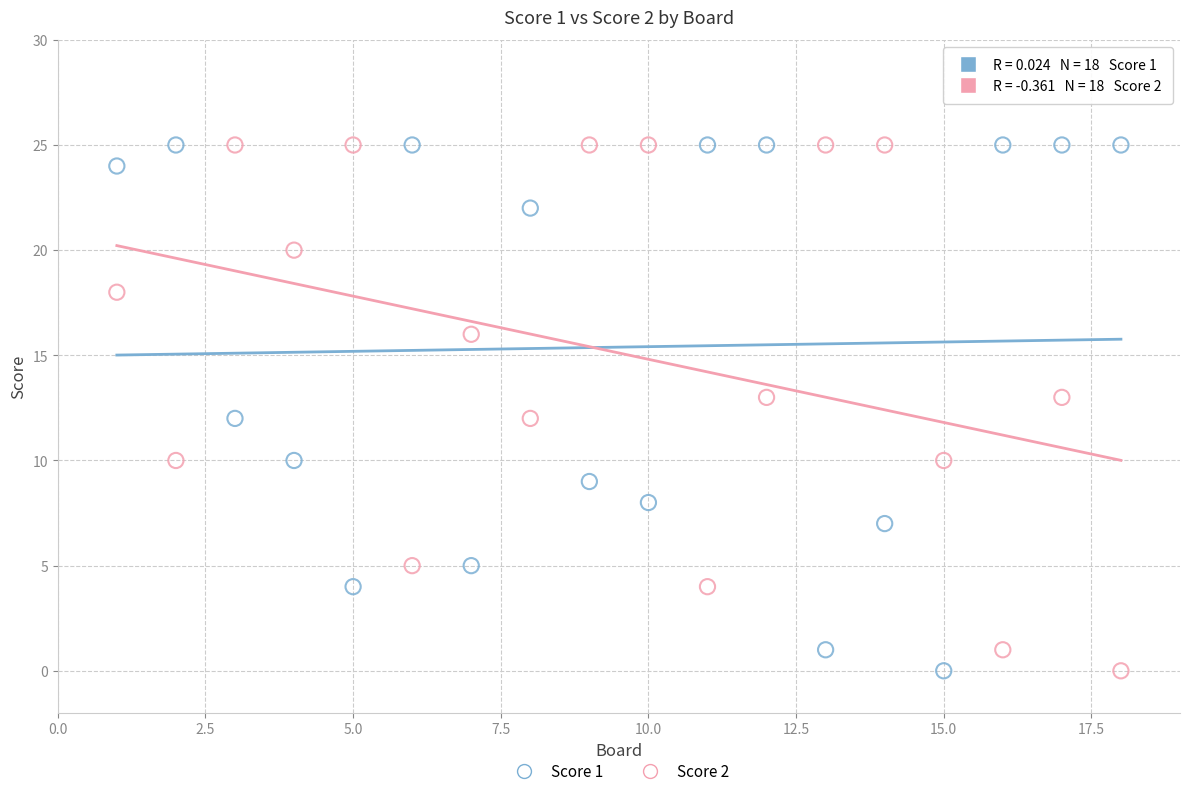

What is the X range (max minus min) for the scatter plot?

17